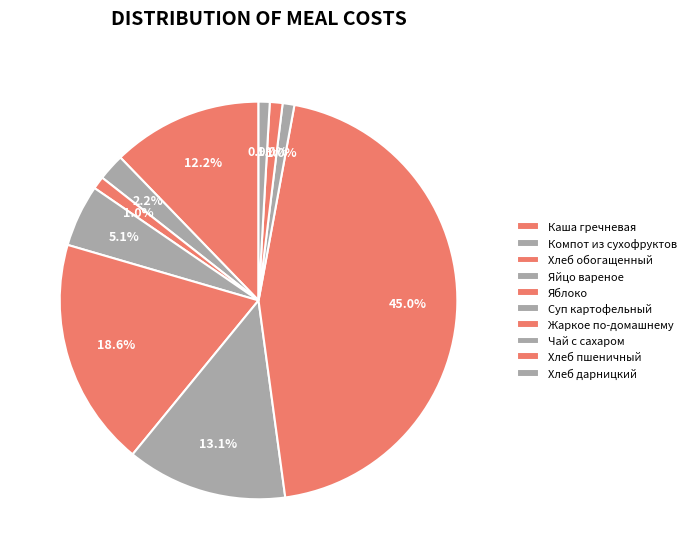

True or false: Суп картофельный accounts for 26% of the total.

False